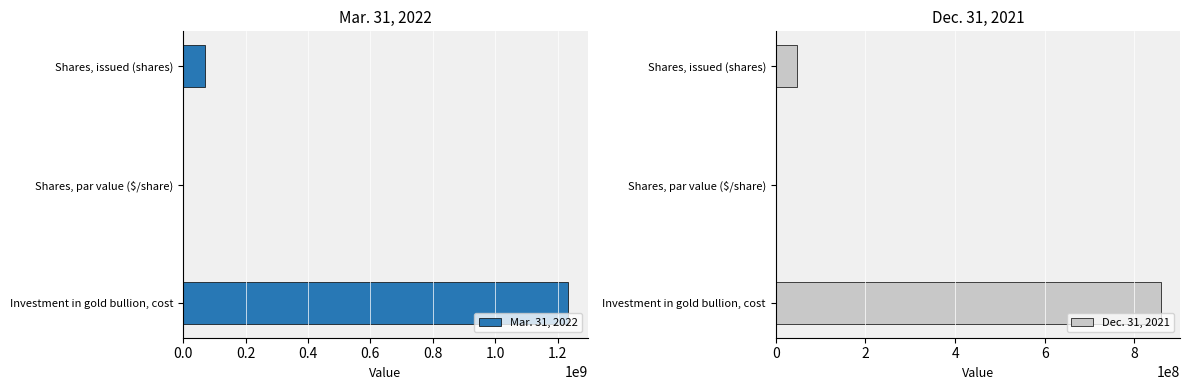

The Mar. 31, 2022 series shows 568539931 at Shares, par value ($/share). True or false?

False